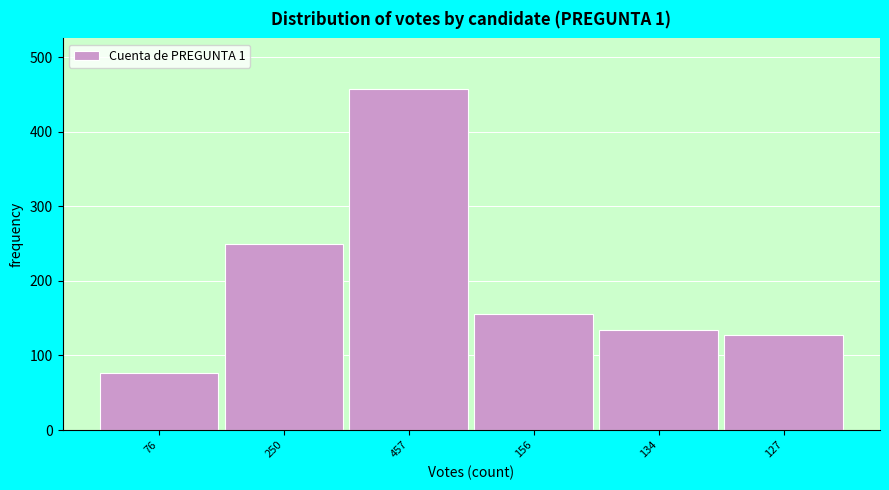

Reading left to right, transcribe all the data shown in this chart.

76=76	250=250	457=457	156=156	134=134	127=127